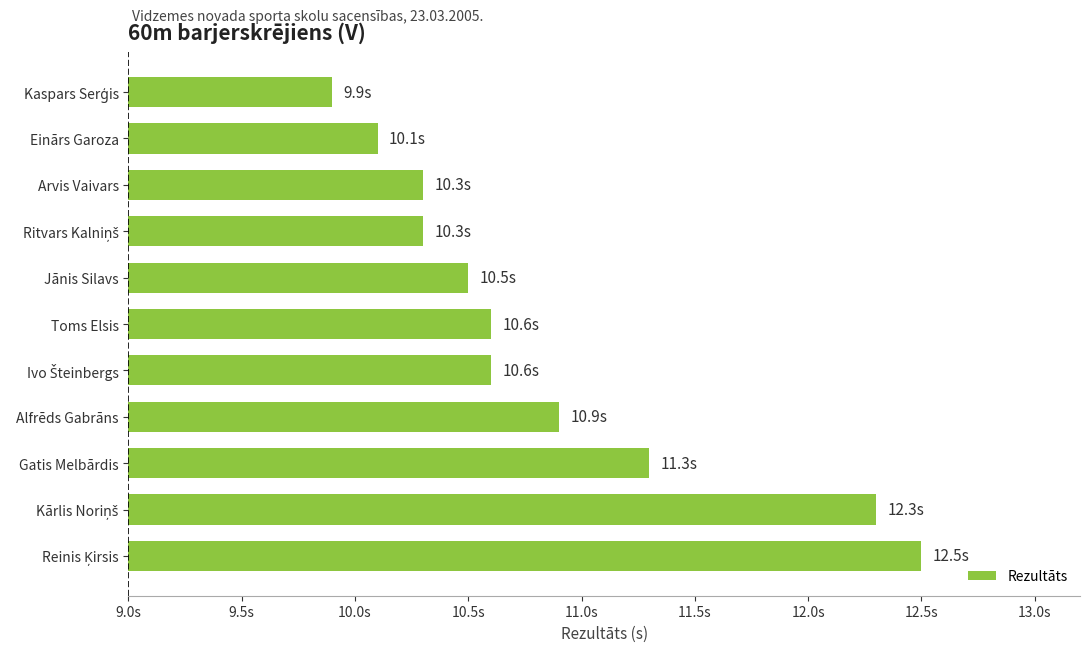

Are the bars horizontal?

Yes